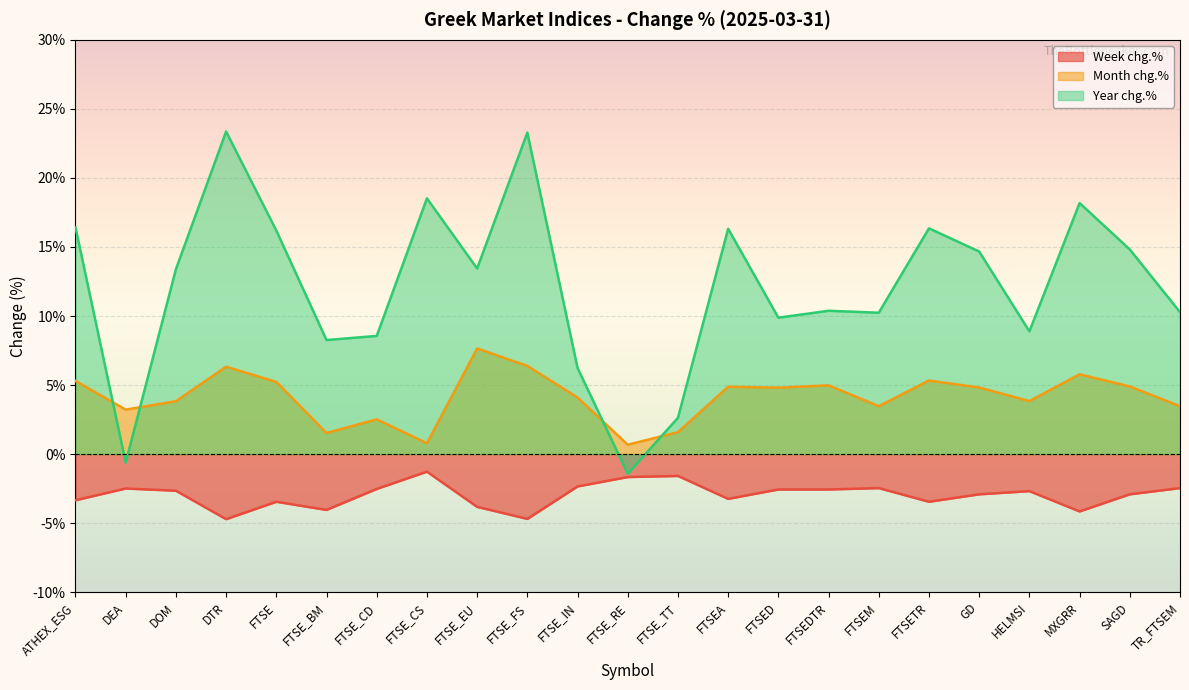

How many values in Year chg.% are below zero?

2